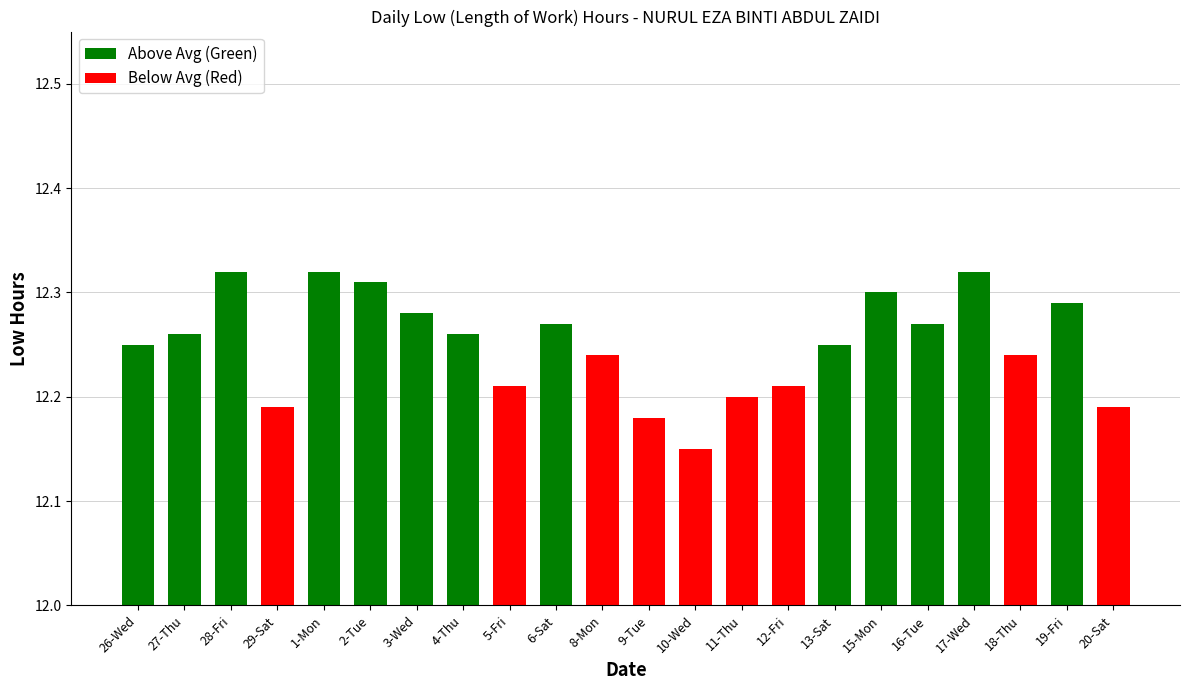

What is the difference between the maximum and second lowest values?

0.1